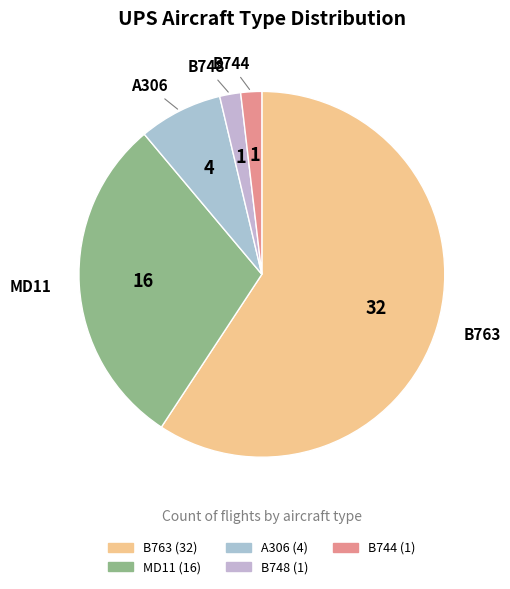

Is it true that MD11 is 30% of the pie?

True